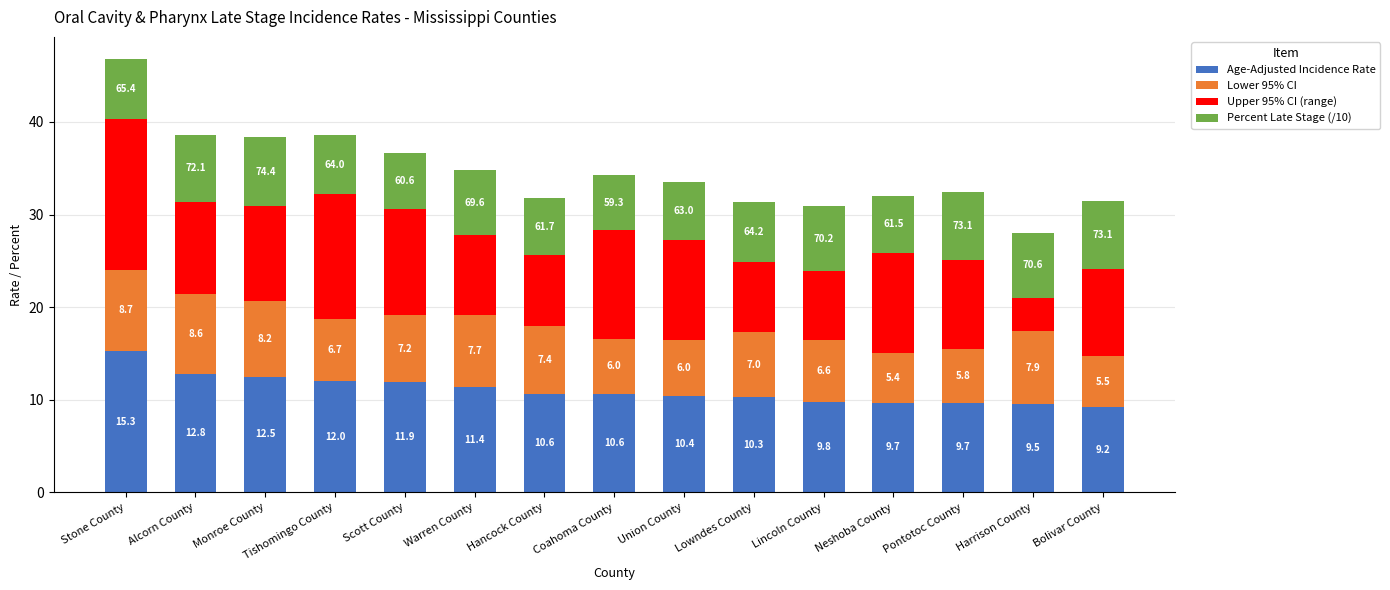

True or false: Age-Adjusted Incidence Rate has a value of 12.8 at Pontotoc County.

False